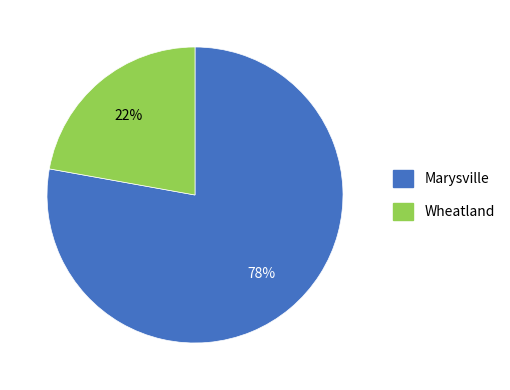

Is there a majority slice in this chart?

Yes